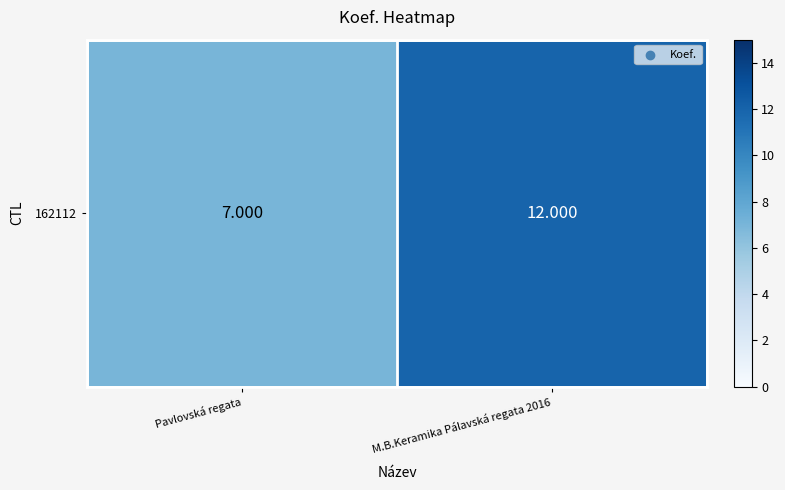

What is the difference between the values at M.B.Keramika Pálavská regata 2016 and Pavlovská regata?

5